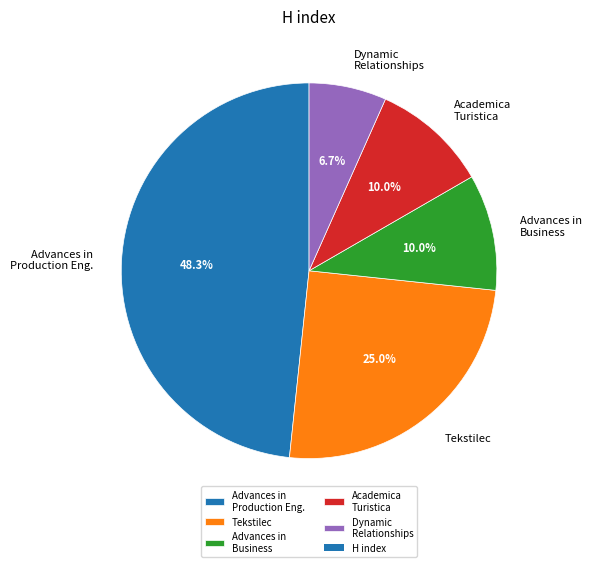

What is the largest slice in the pie chart?

Advances in Production Eng.